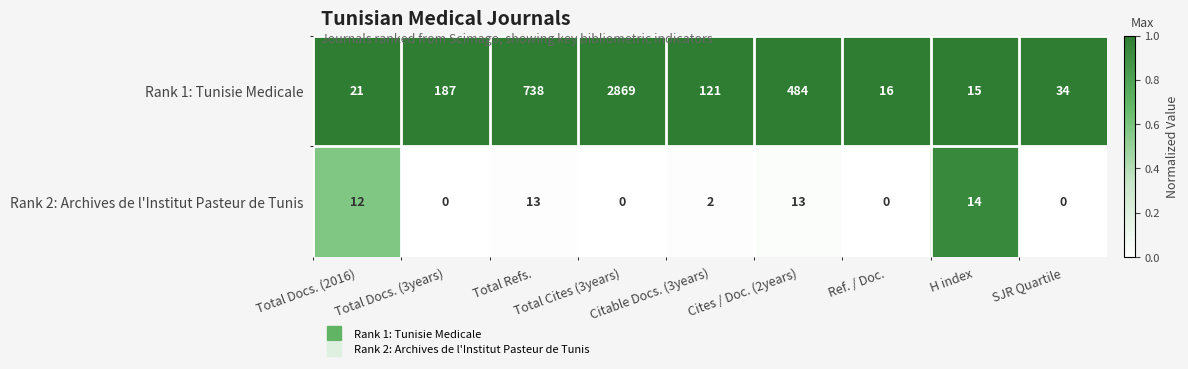

What is the spread (max minus min) of values at Citable Docs. (3years)?

119